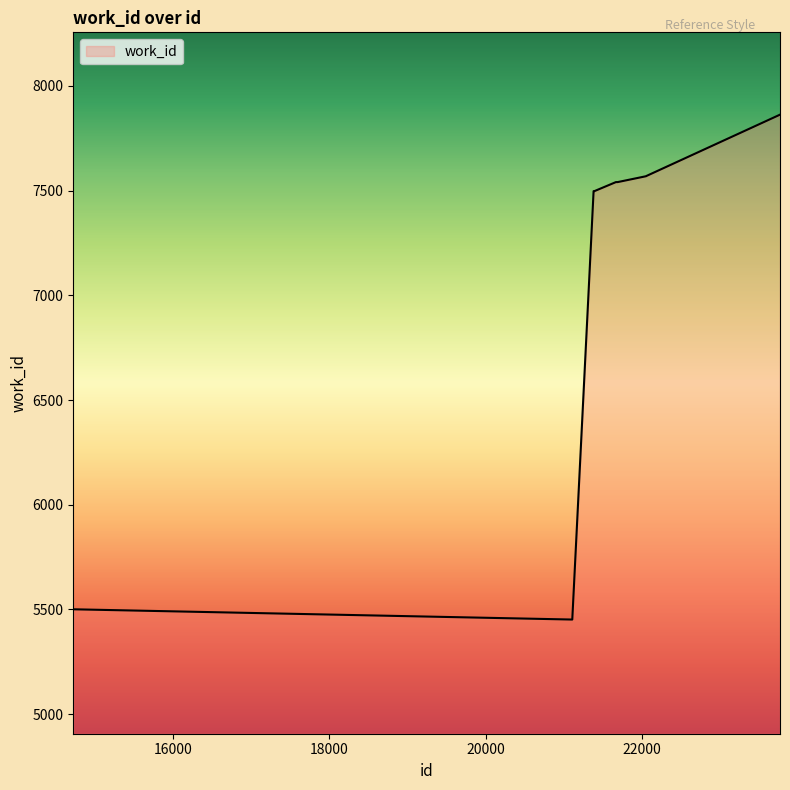

What is the smallest value displayed?

5452